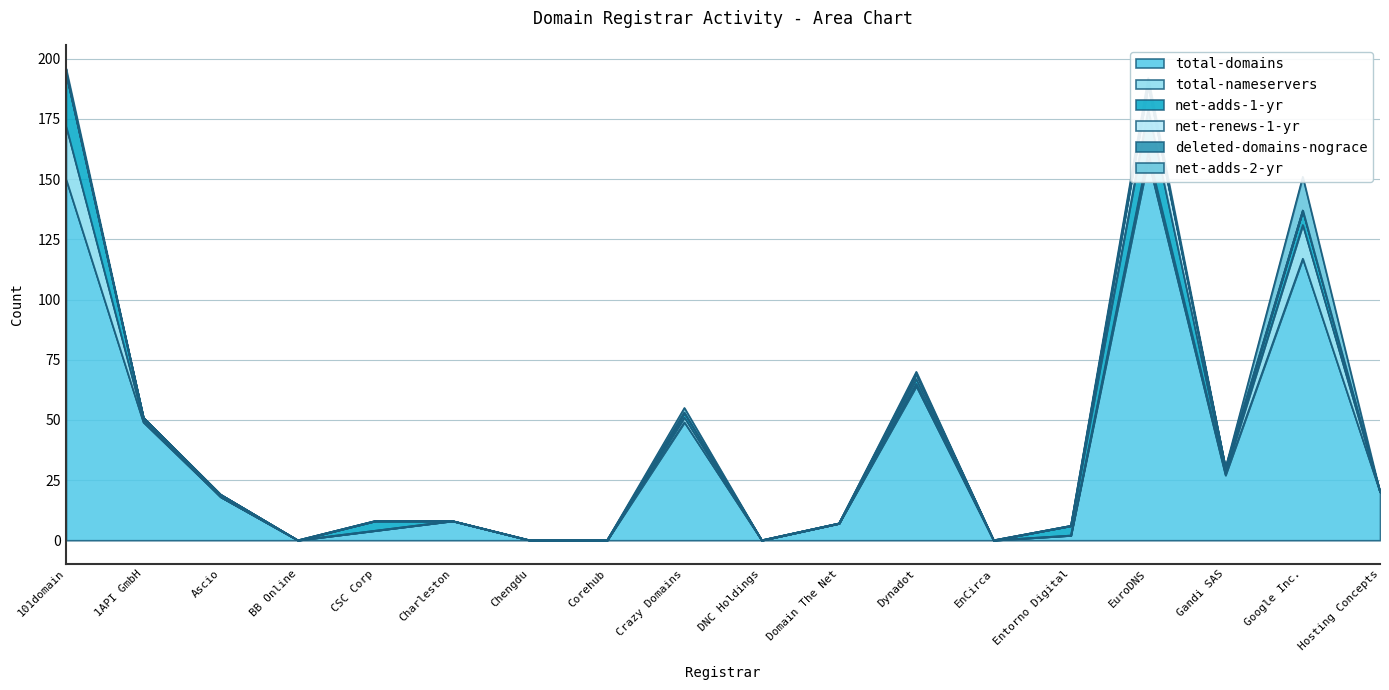

The net-adds-2-yr series shows 14 at Google Inc.. True or false?

True